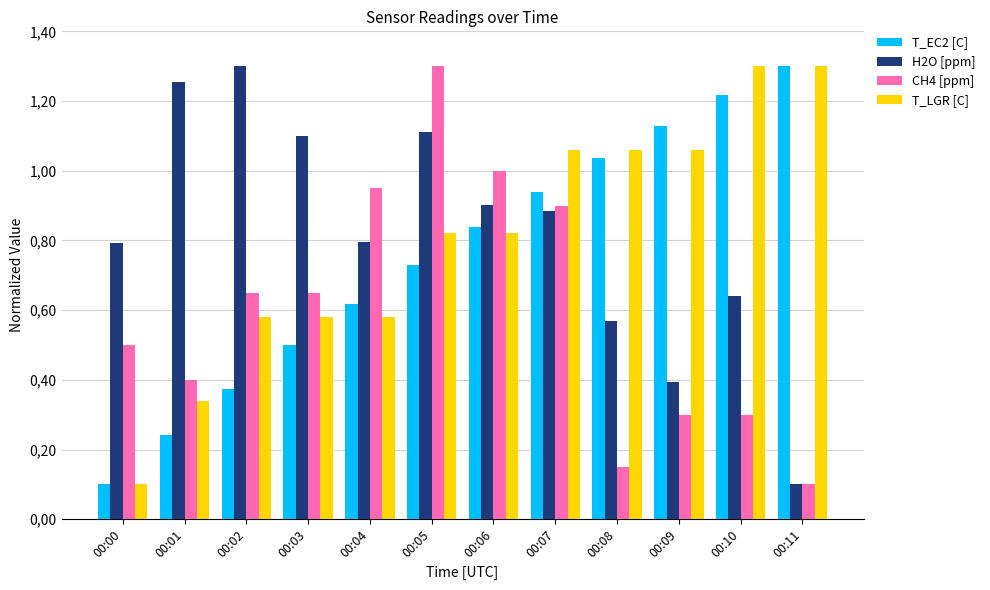

What is the smallest value displayed?

0.1